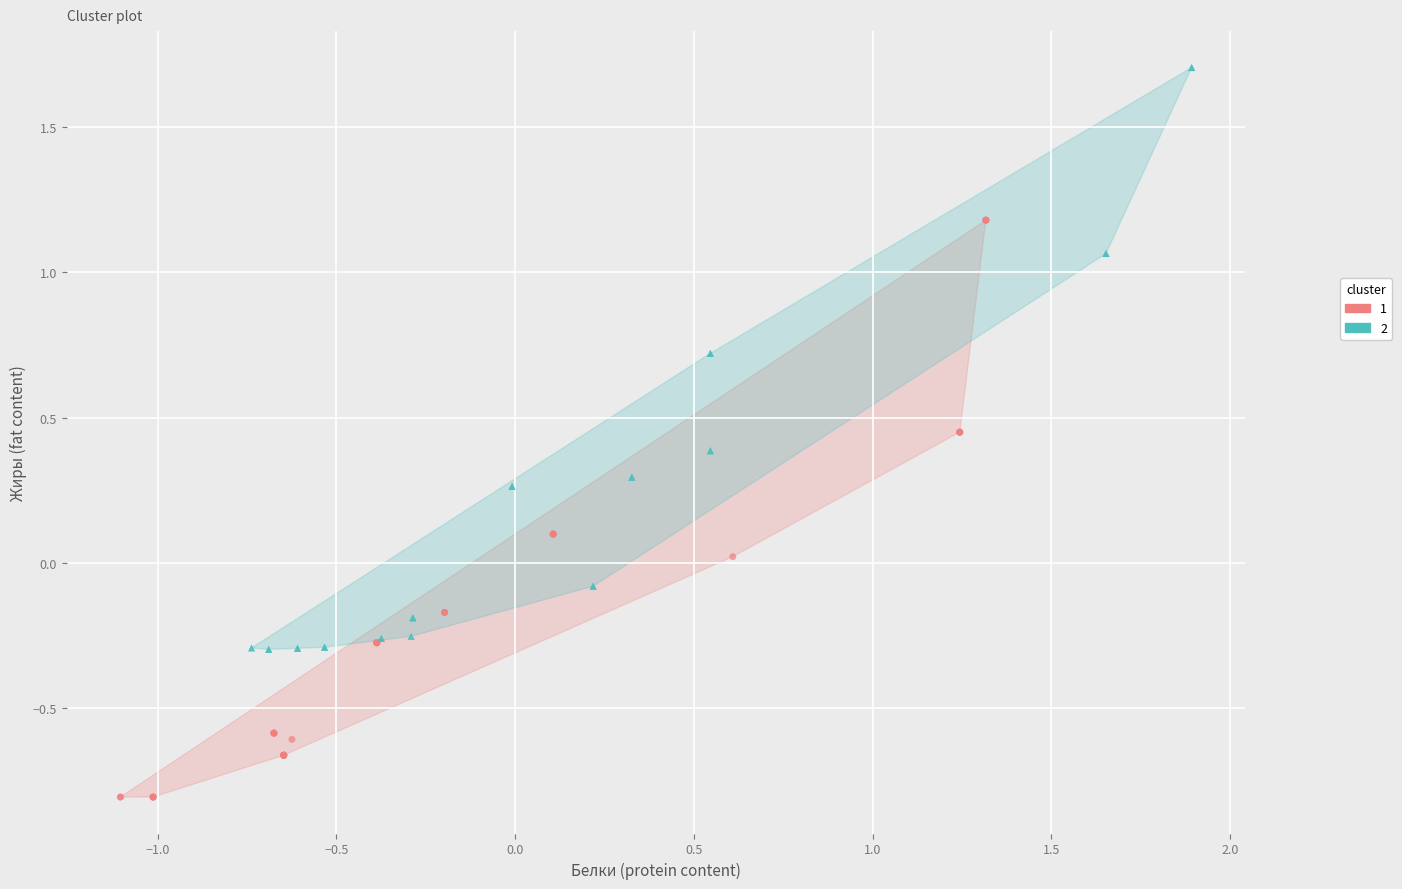

Which series reaches the minimum Y coordinate?

1